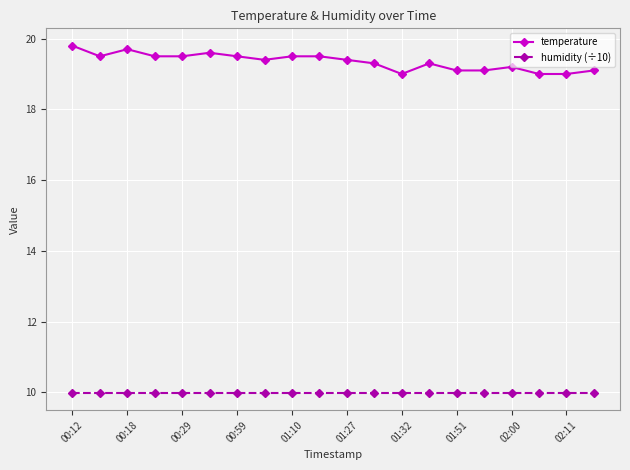

Reading left to right, transcribe all the data shown in this chart.

temperature: 19.8	19.5	19.7	19.5	19.5	19.6	19.5	19.4	19.5	19.5	19.4	19.3	19.0	19.3	19.1	19.1	19.2	19.0	19.0	19.1
humidity (÷10): 10.0	10.0	10.0	10.0	10.0	10.0	10.0	10.0	10.0	10.0	10.0	10.0	10.0	10.0	10.0	10.0	10.0	10.0	10.0	10.0